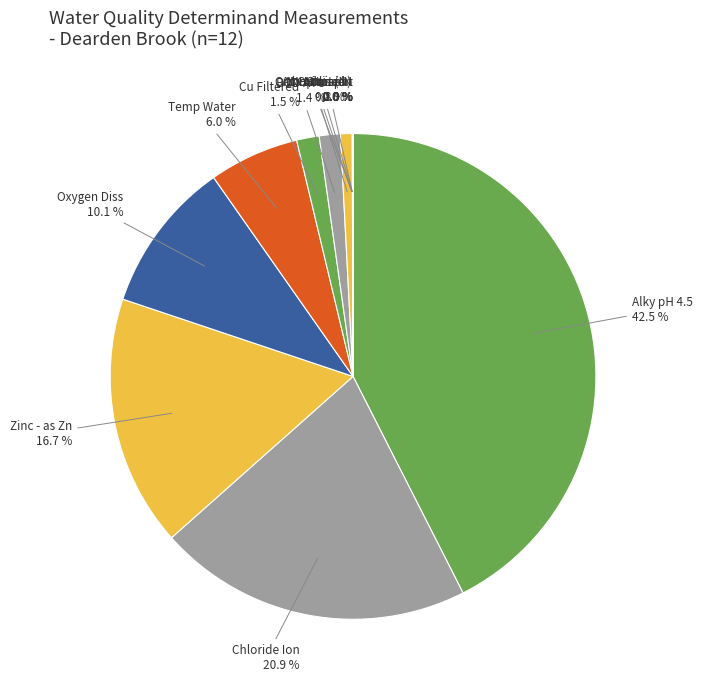

To the nearest percent, what portion does N Oxidised represent?

1%